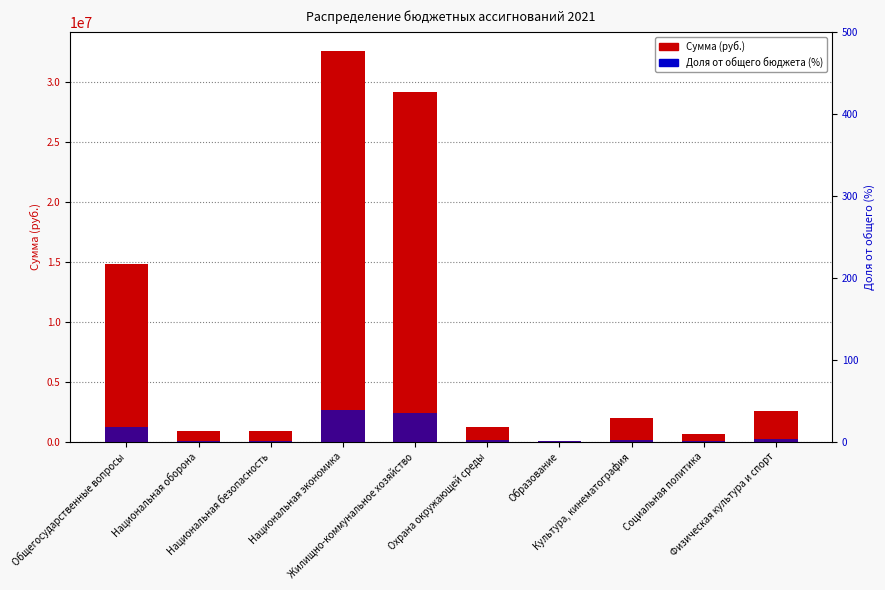

At which label does Доля от общего бюджета (%) reach its minimum?

Образование